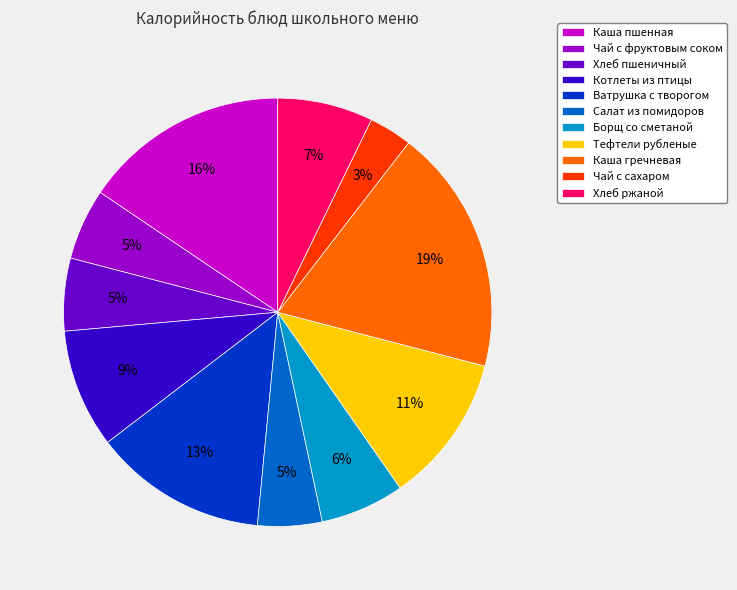

Is it true that Ватрушка с творогом is 4% of the pie?

False